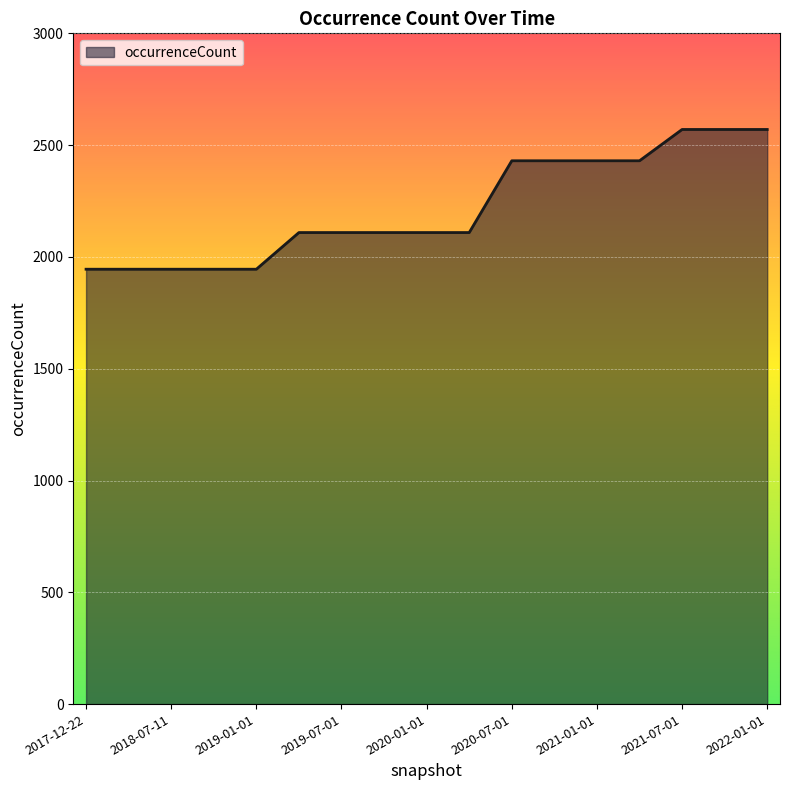

What is the minimum value shown in the chart?

1945